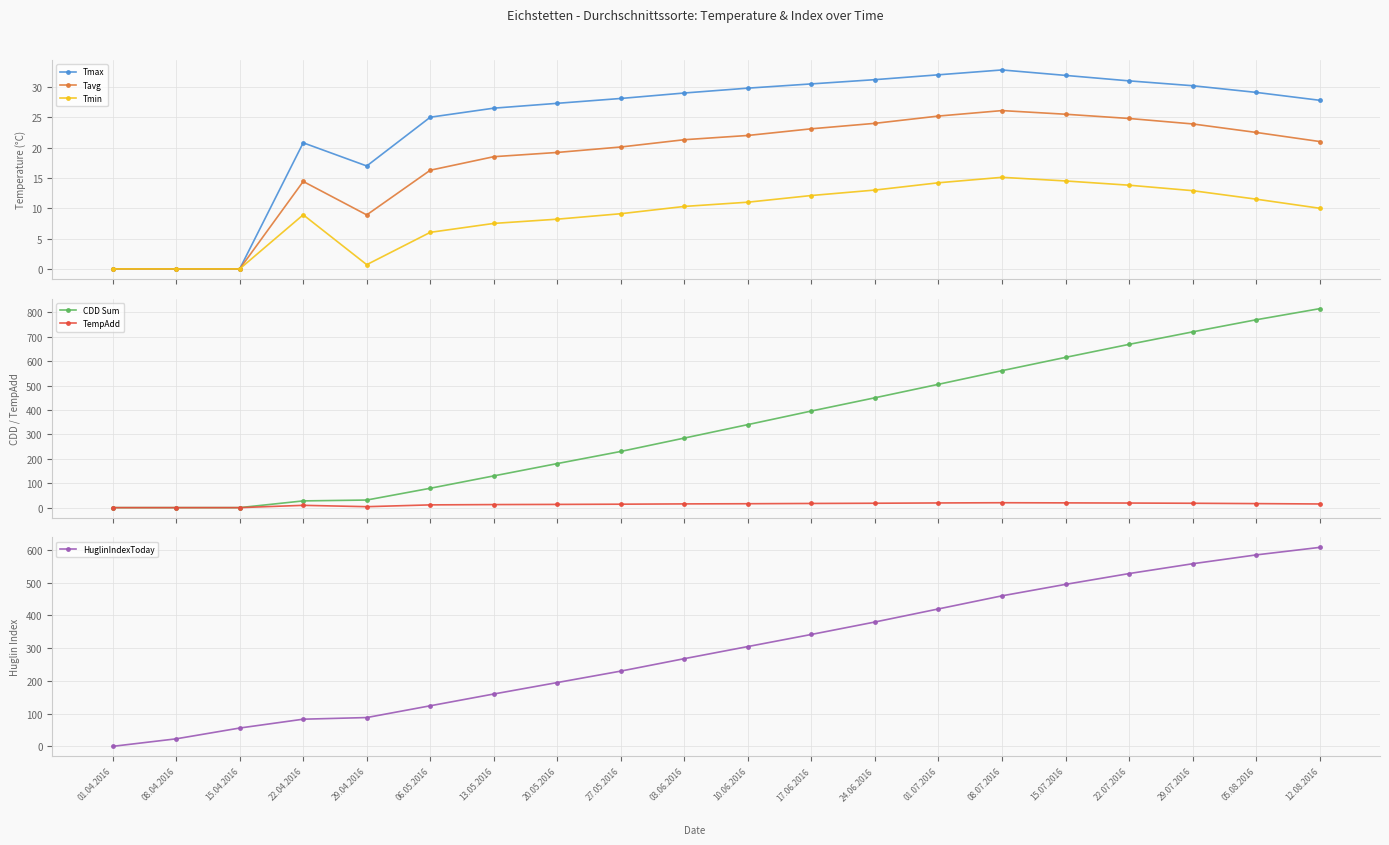

Which category has the lowest value across all series?

01.04.2016